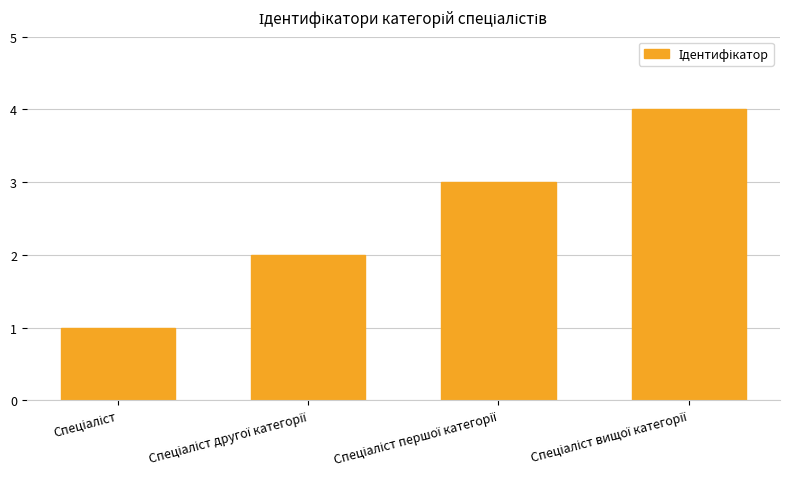

What is the maximum value shown in the chart?

4